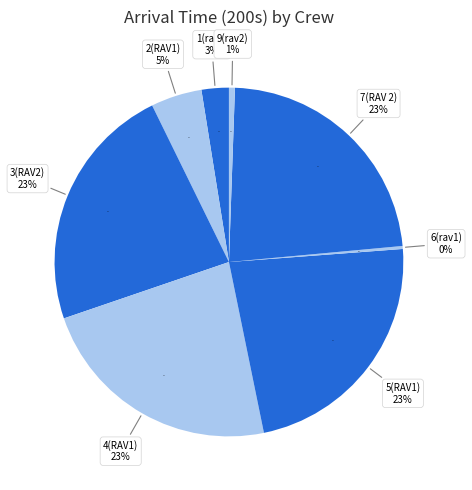

Count the number of slices in the pie.

9